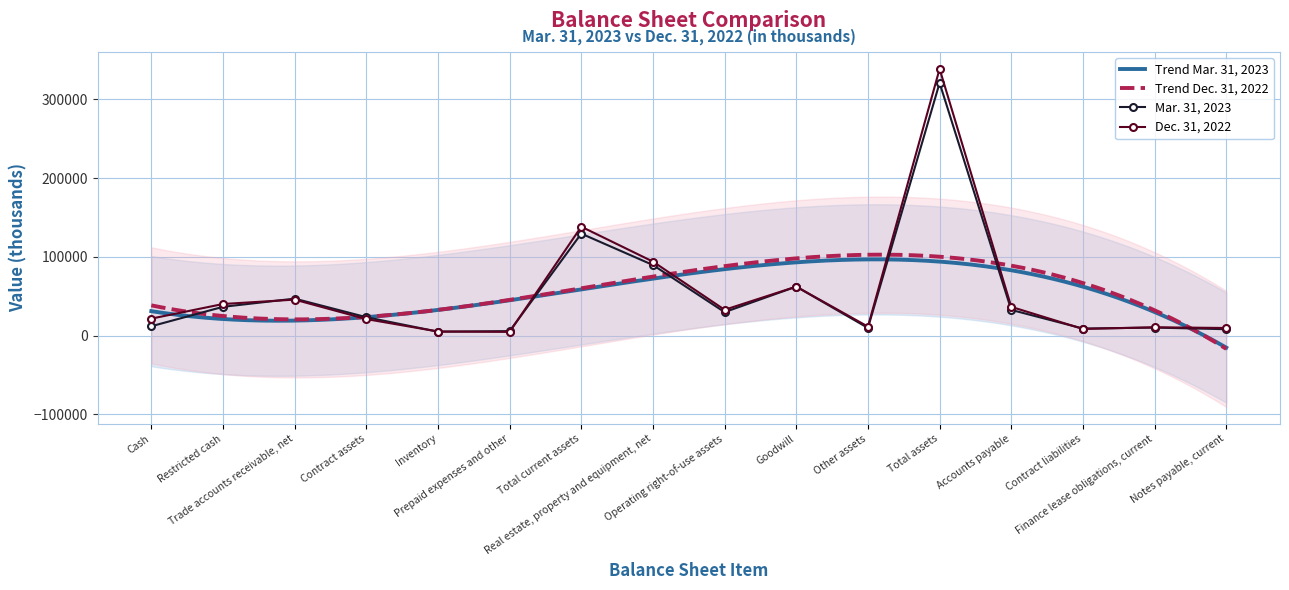

Between which two adjacent categories do Mar. 31, 2023 and Dec. 31, 2022 first intersect?

Restricted cash and Trade accounts receivable, net